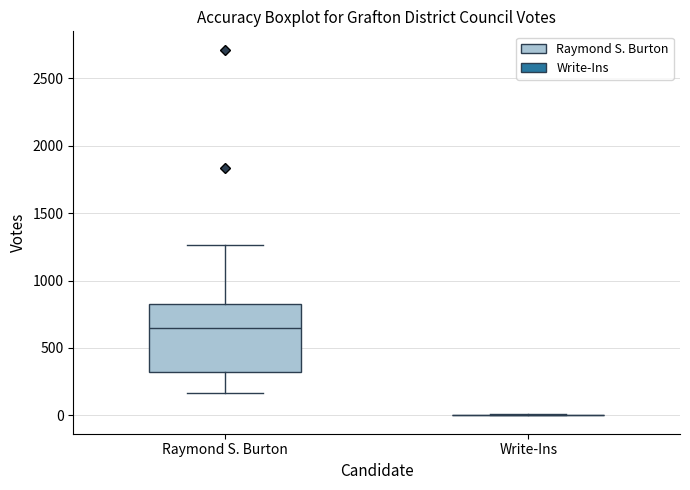

Reading left to right, read every box against the y-axis: the position of its median line, the range the box covers, and the ends of its whiskers. The values are not printed on the chart, so give them approximately, as read against the axis.

Raymond S. Burton: median 650, box 300 to 850, whiskers 150 to 1250
Write-Ins: box collapsed to a line at 0, whiskers 0 to 0